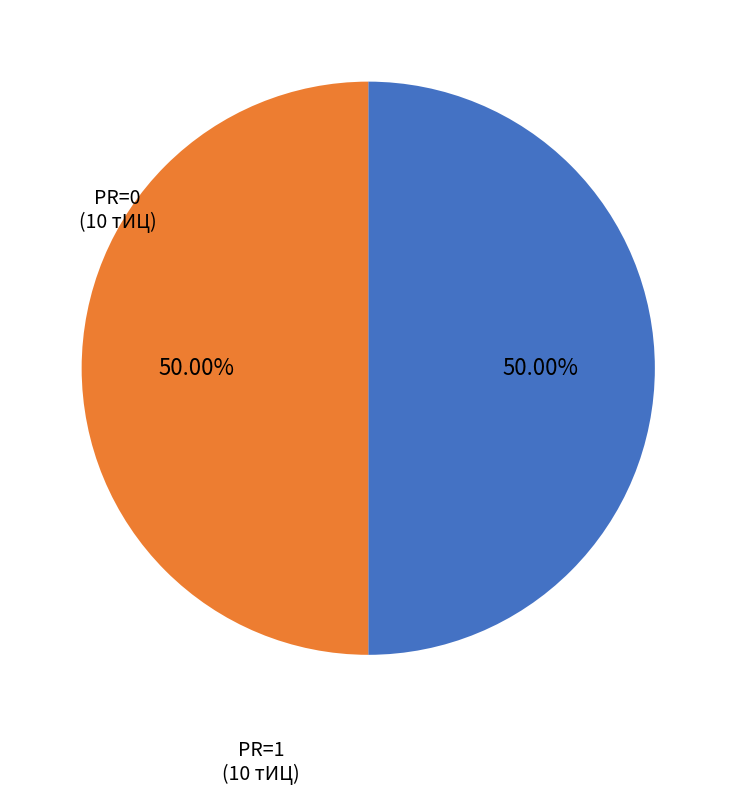

Count the number of slices in the pie.

2